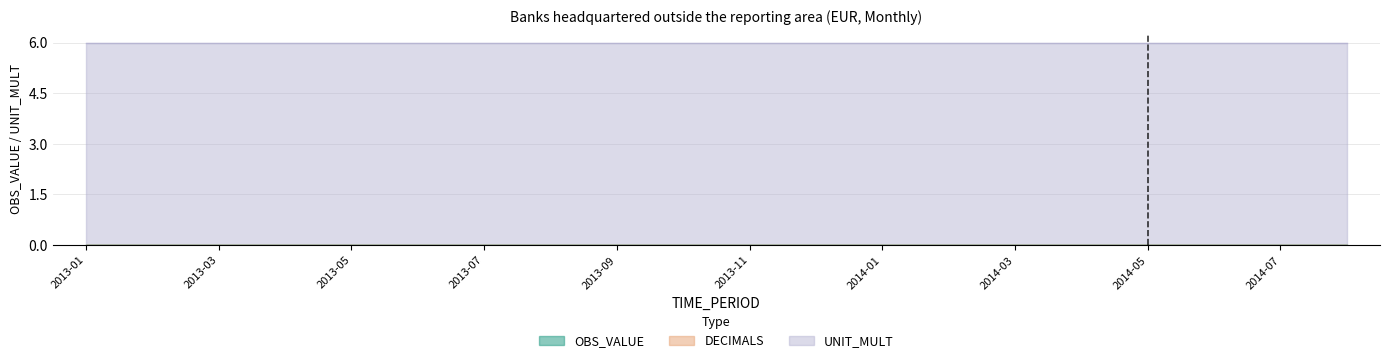

How many lines are shown in the chart?

3